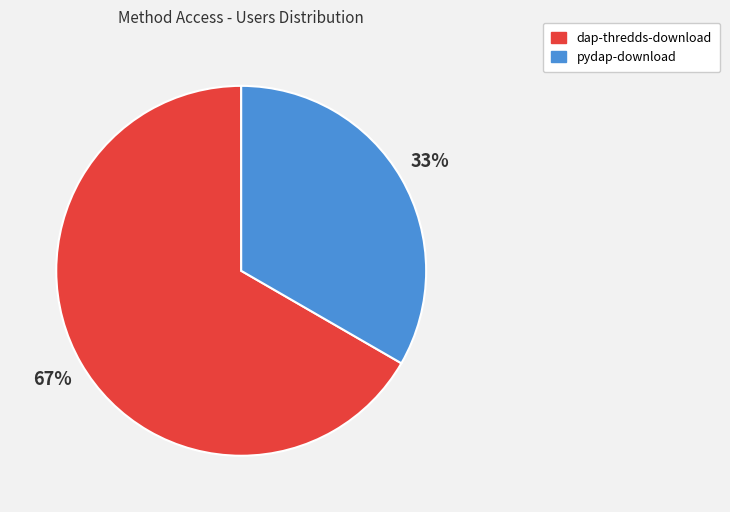

Which has a higher value, pydap-download or dap-thredds-download?

dap-thredds-download